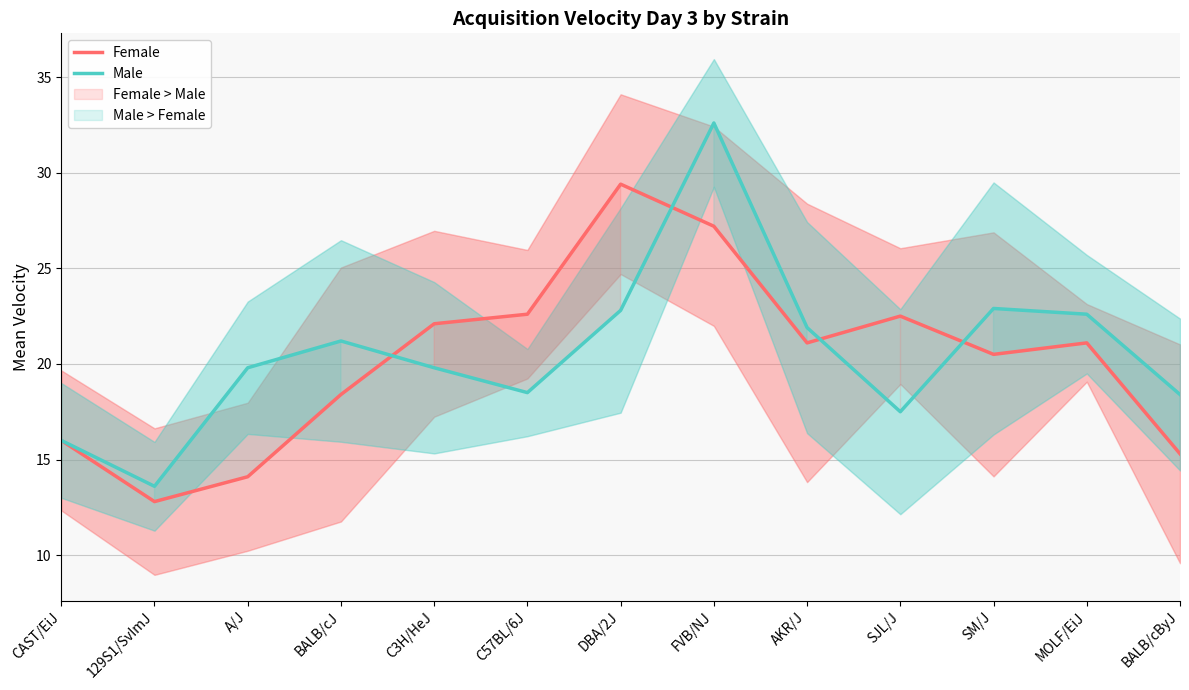

Rank the series by their average value, from highest to lowest.

Male, Female